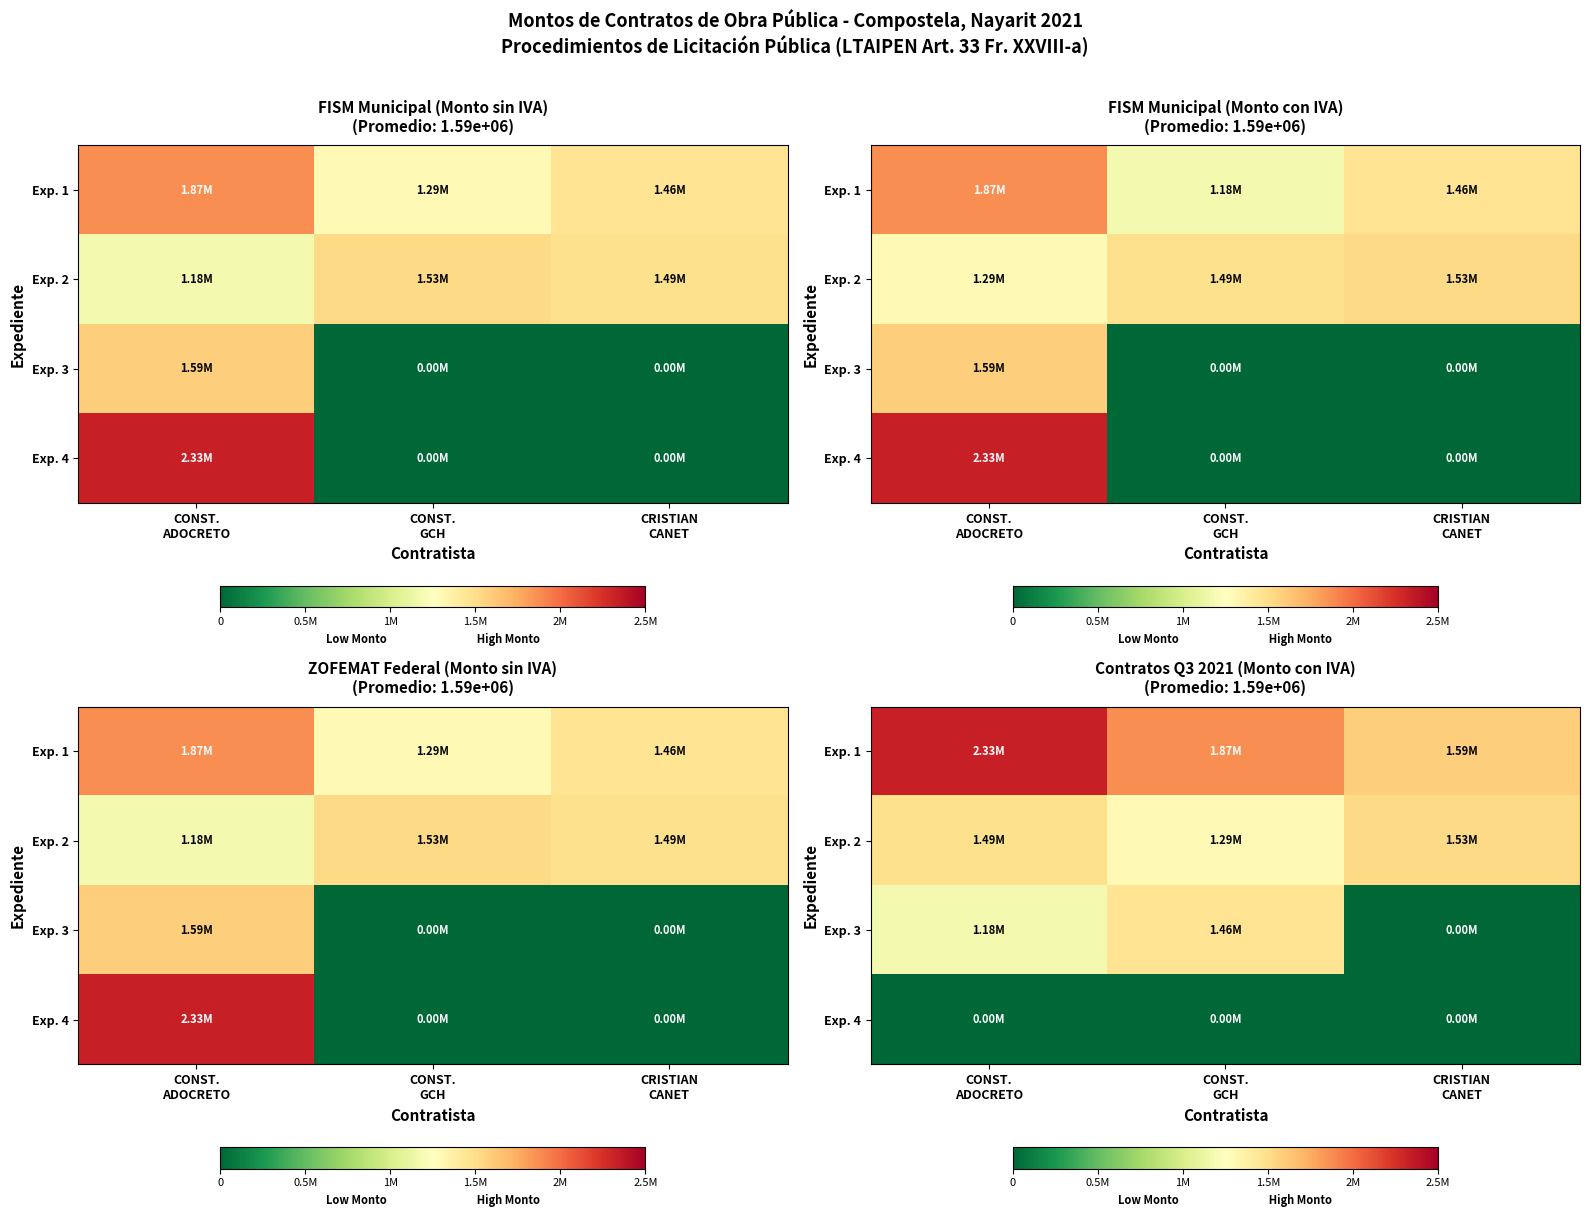

Which series changed the most between CONST. ADOCRETO and CONST. GCH?

Exp. 1